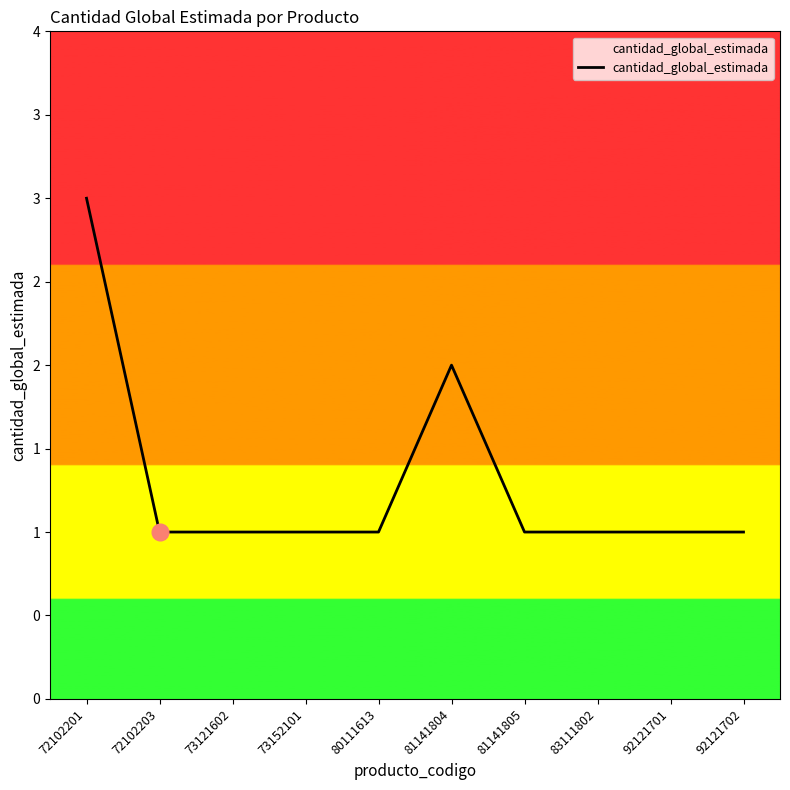

Between 92121701 and 81141805, which is larger?

92121701